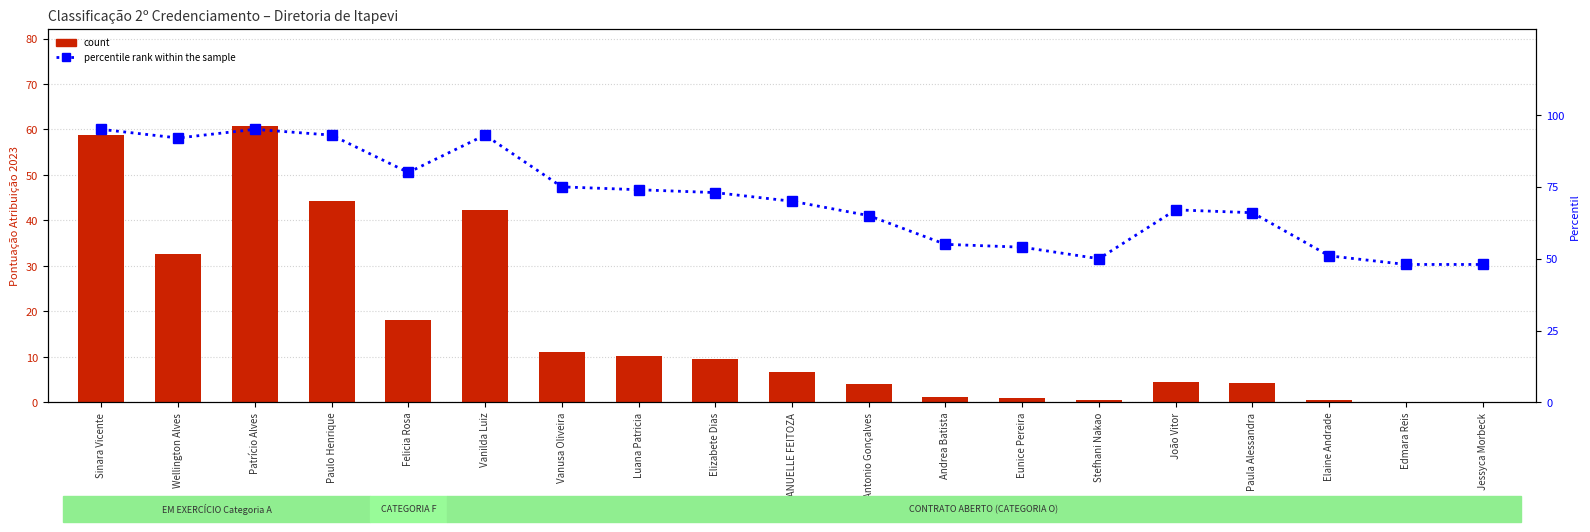

At which category is the sum across all series the highest?

Patrício Alves